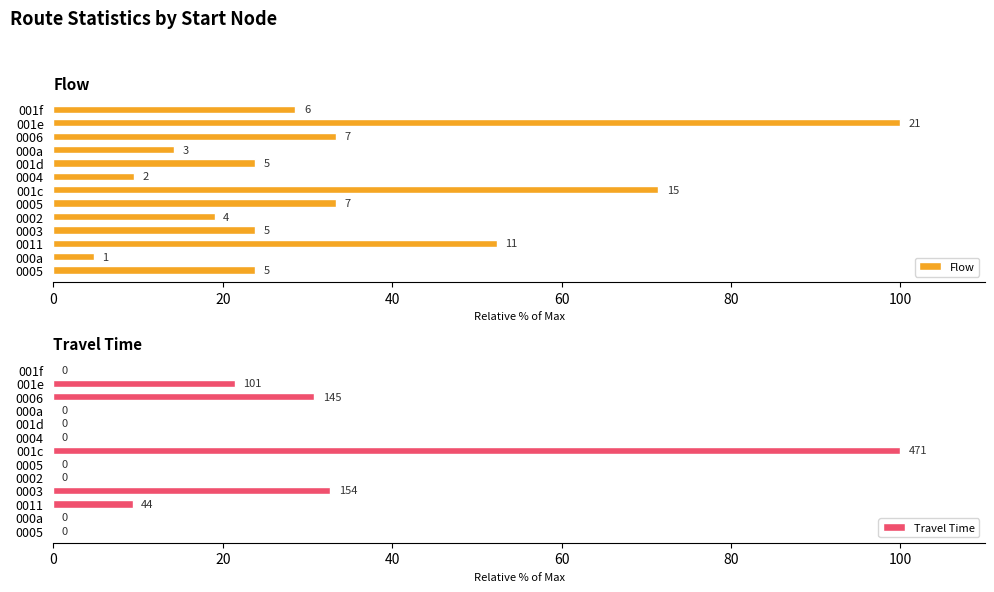

Rank the series by their average value, from lowest to highest.

Travel Time, Flow